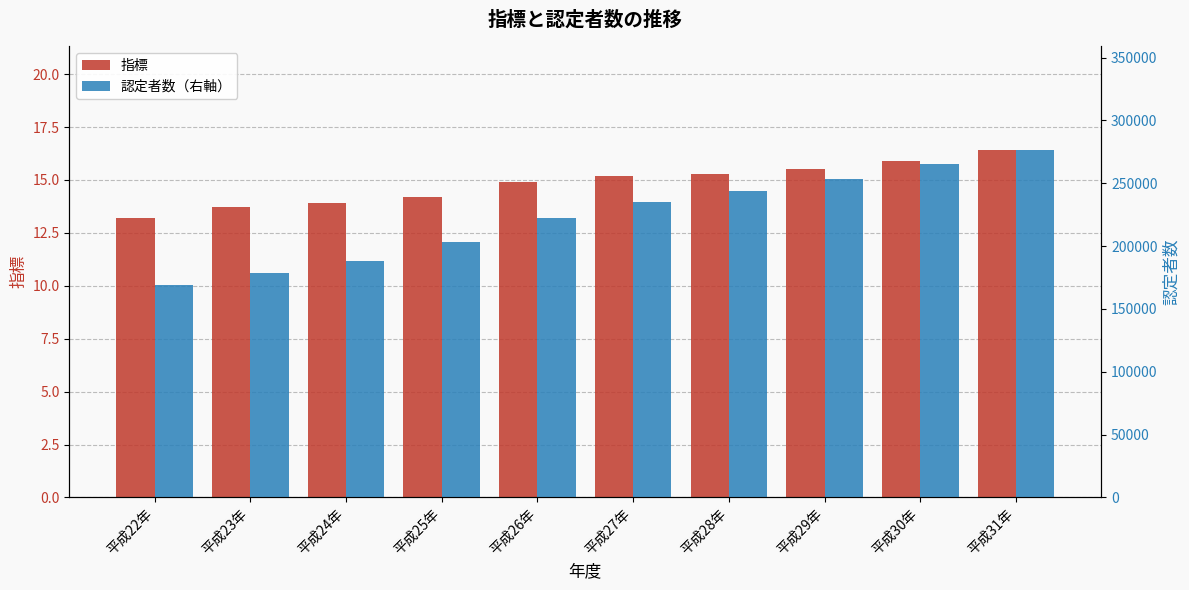

List the series in order of their overall mean, highest first.

認定者数（右軸）, 指標